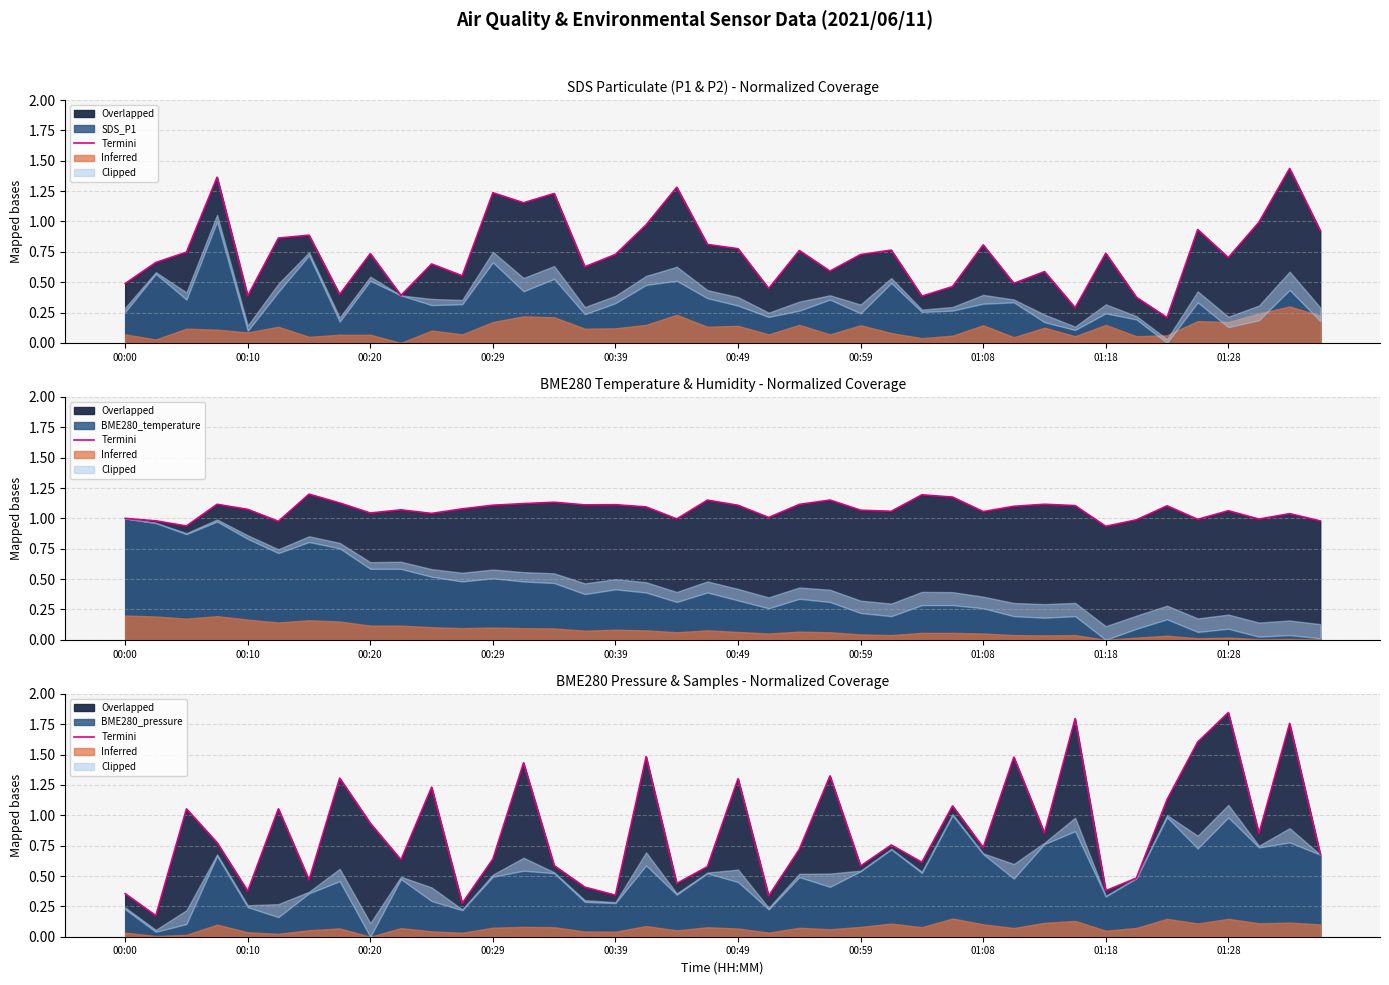

Approximately how many times larger is the value at 12 compared to 27?

0.6